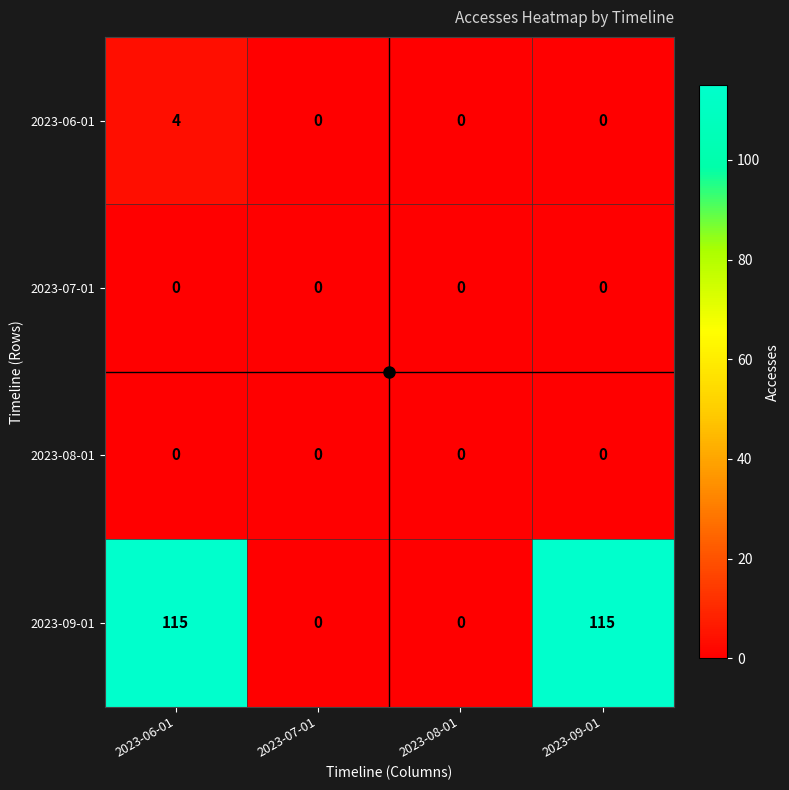

The 2023-06-01 series shows 1 at 2023-06-01. True or false?

False